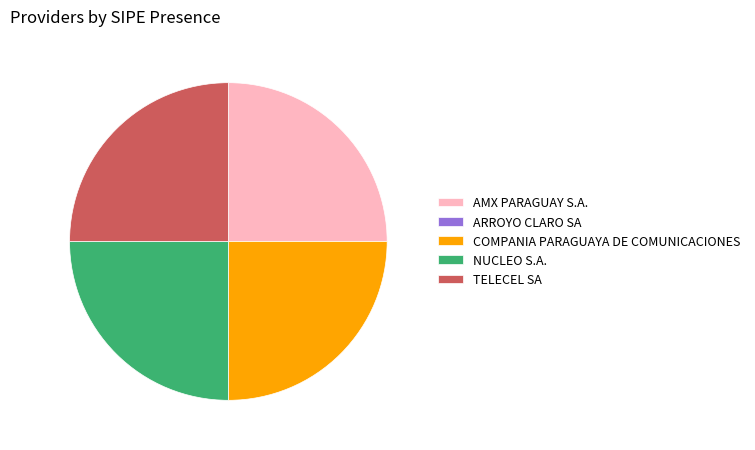

Does COMPANIA PARAGUAYA DE COMUNICACIONES account for over 50% of the chart?

No